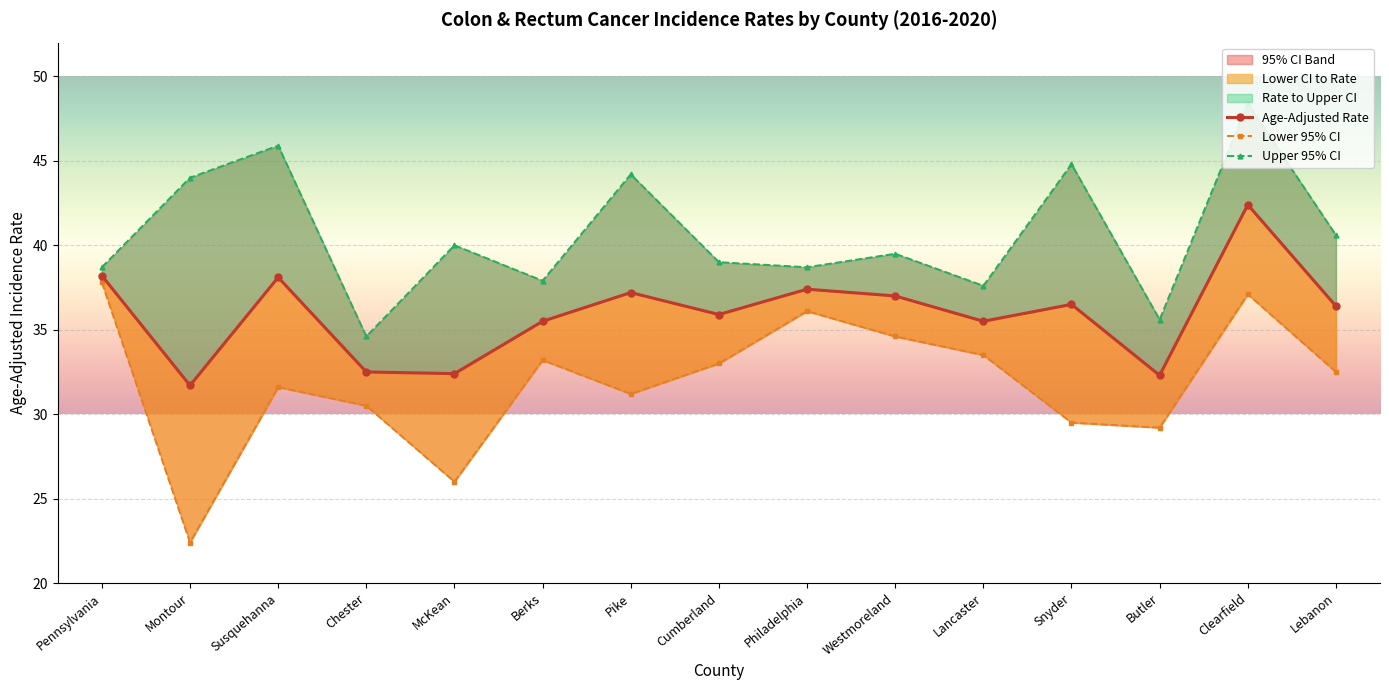

Where is the first local maximum for Lower 95% CI?

Susquehanna